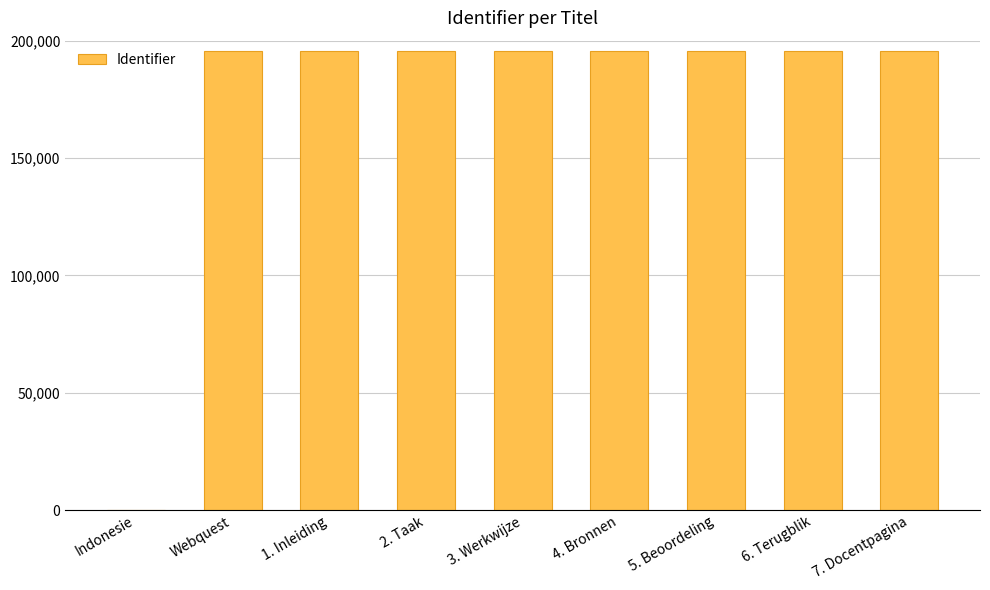

What is the sum of all values?

1564315